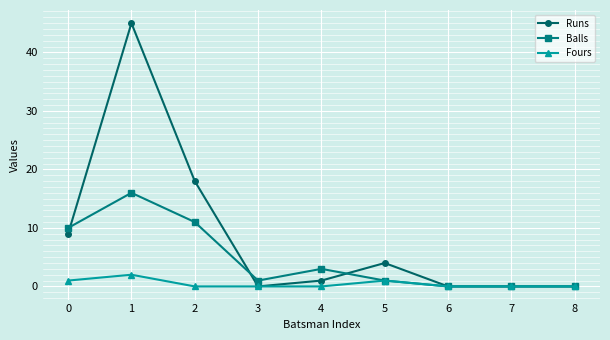

How many distinct data groups are displayed?

3